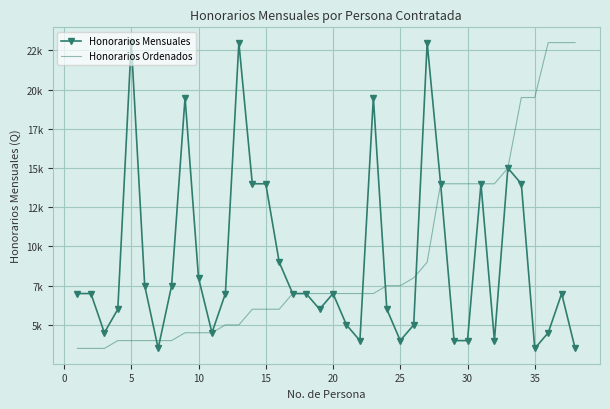

True or false: Honorarios Mensuales and Honorarios Ordenados intersect in this chart.

True